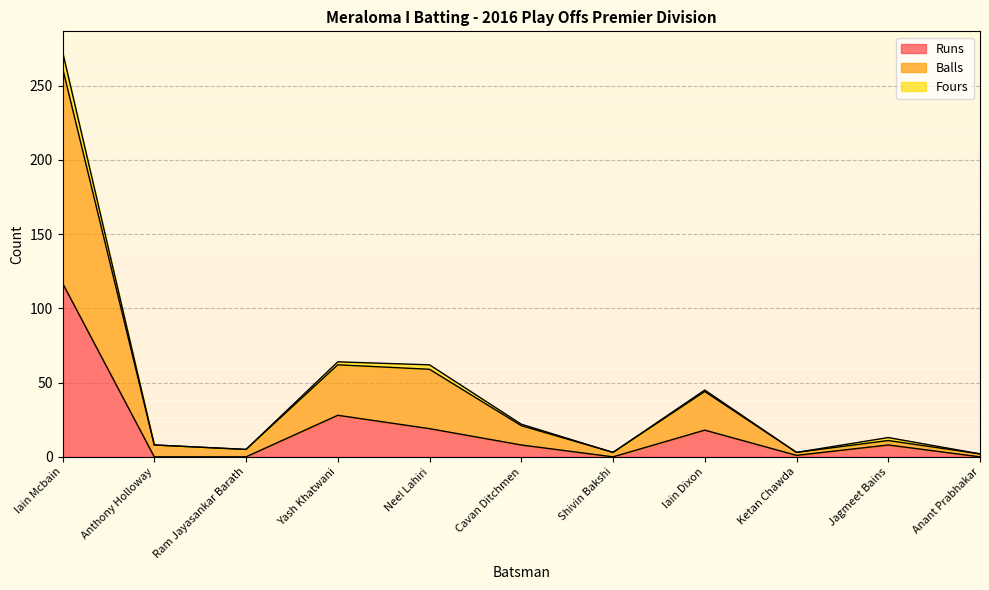

At which category does Fours reach its first local peak?

Yash Khatwani